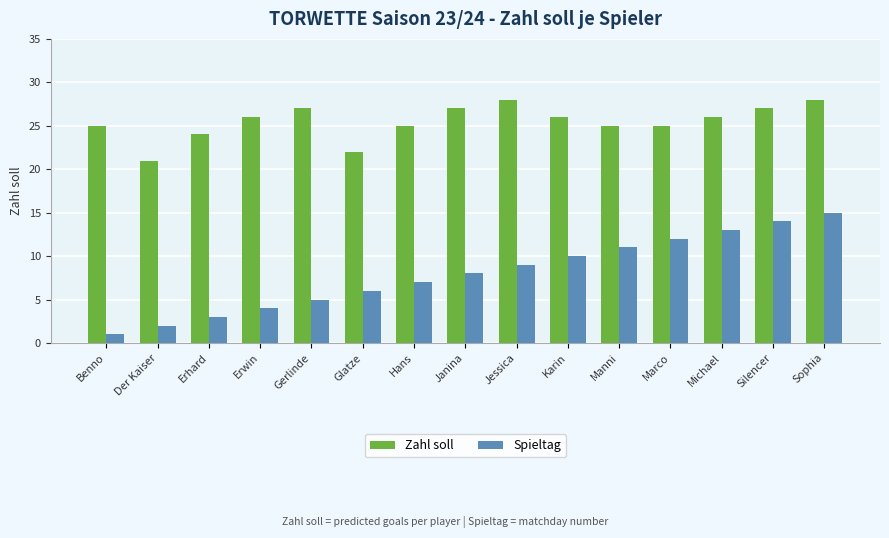

Reading left to right, transcribe all the data shown in this chart.

Zahl soll: 25	21	24	26	27	22	25	27	28	26	25	25	26	27	28
Spieltag: 1	2	3	4	5	6	7	8	9	10	11	12	13	14	15